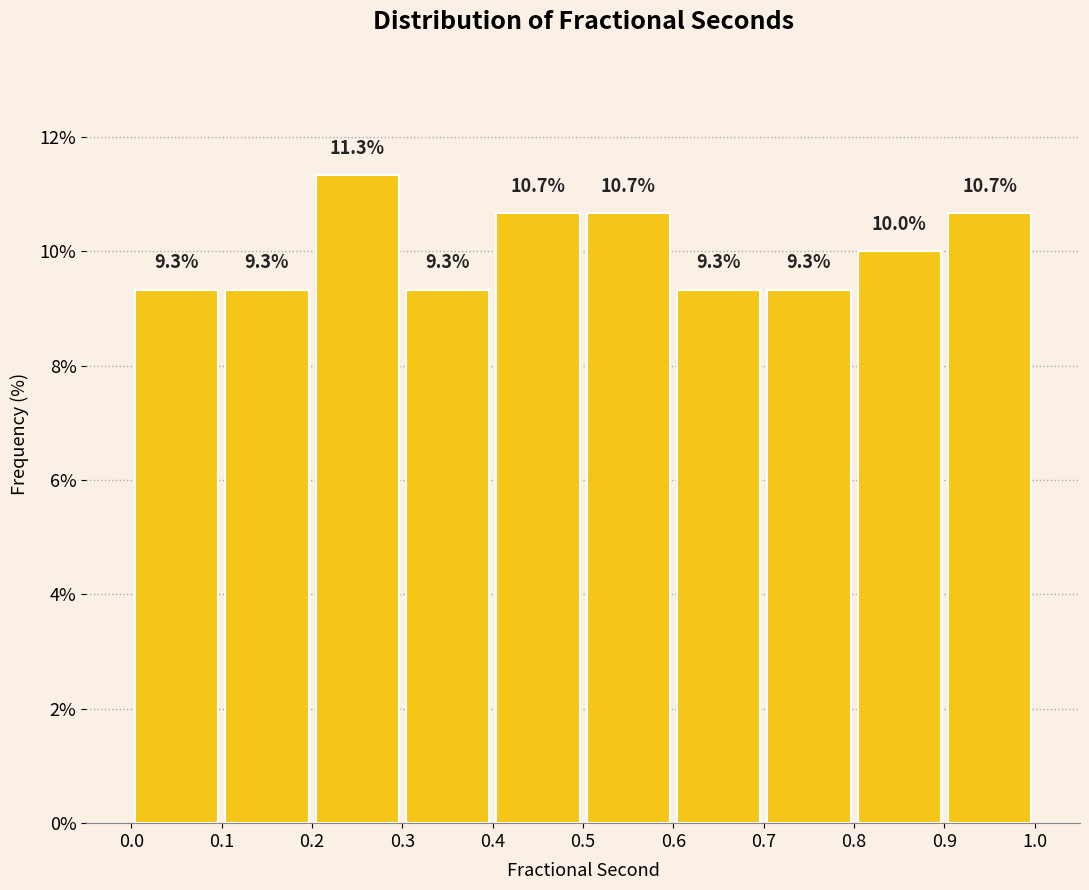

Reading left to right, list every bar in this chart as the range it spans on the x-axis followed by its height.

0.0 to 0.1: 9.3
0.1 to 0.2: 9.3
0.2 to 0.3: 11.3
0.3 to 0.4: 9.3
0.4 to 0.5: 10.7
0.5 to 0.6: 10.7
0.6 to 0.7: 9.3
0.7 to 0.8: 9.3
0.8 to 0.9: 10.0
0.9 to 1.0: 10.7